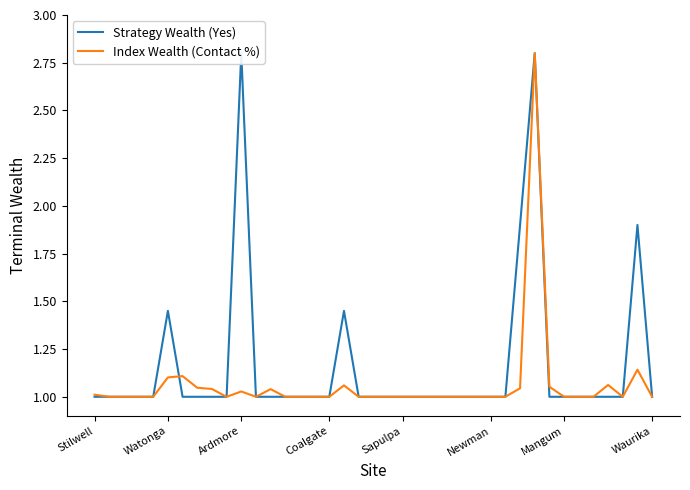

Count the number of data series in this chart.

2